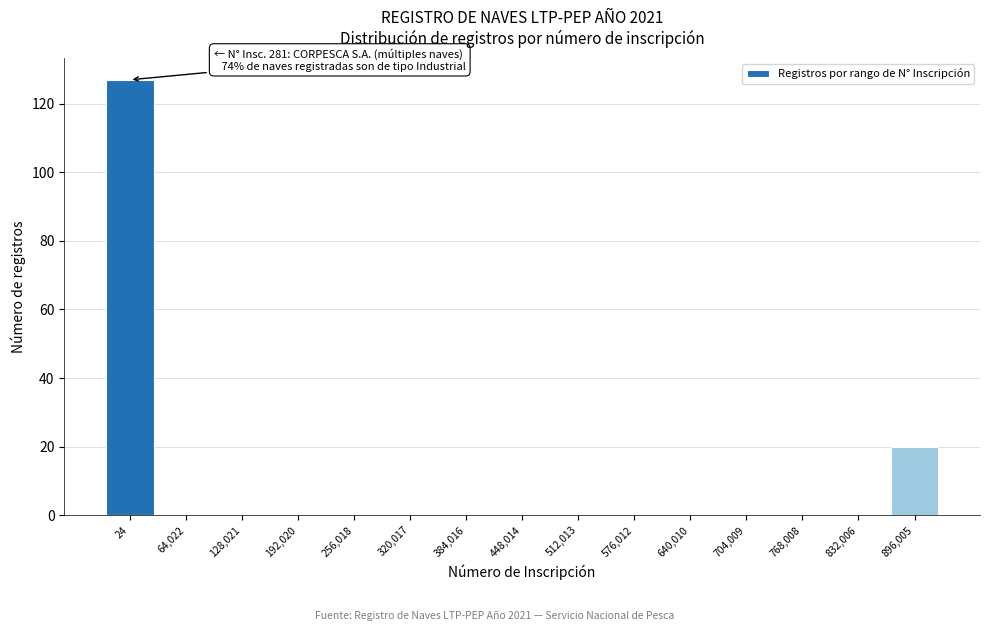

Reading left to right, what are all the values shown in this chart?

24=127	64,022=0	128,021=0	192,020=0	256,018=0	320,017=0	384,016=0	448,014=0	512,013=0	576,012=0	640,010=0	704,009=0	768,008=0	832,006=0	896,005=20